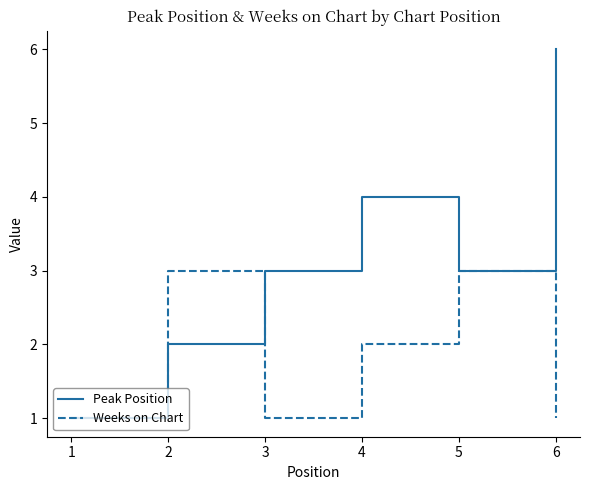

What is the total value across all series at 4?

6